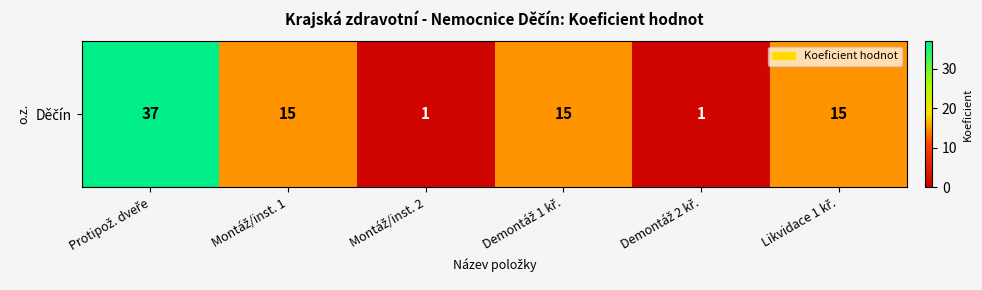

What is the sum of all values?

84